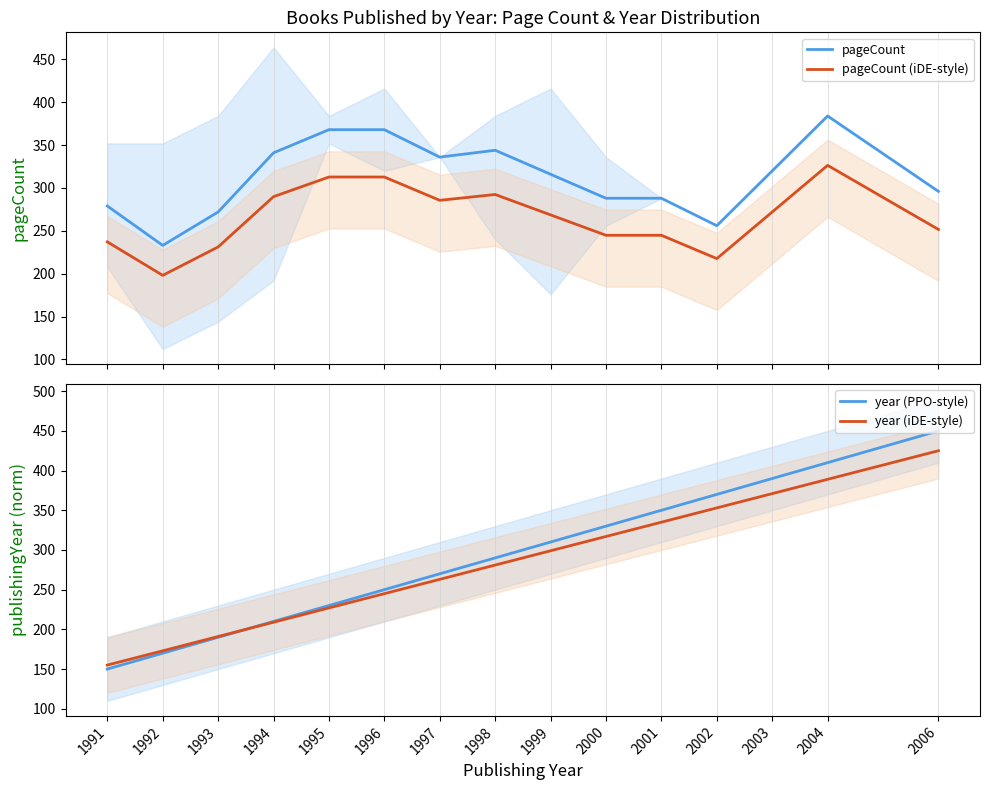

Reading right to left, transcribe all the data shown in this chart.

pageCount: 2006=296.0	2004=384.0	2003=320.0	2002=256.0	2001=288.0	2000=288.0	1999=316.0	1998=344.0	1997=336.0	1996=368.0	1995=368.0	1994=341.0	1993=272.0	1992=233.0	1991=279.0
pageCount (iDE-style): 2006=251.6	2004=326.4	2003=272.0	2002=217.6	2001=244.8	2000=244.8	1999=268.6	1998=292.4	1997=285.6	1996=312.8	1995=312.8	1994=289.8	1993=231.2	1992=198.0	1991=237.2
year (PPO-style): 2006=450.0	2004=410.0	2003=390.0	2002=370.0	2001=350.0	2000=330.0	1999=310.0	1998=290.0	1997=270.0	1996=250.0	1995=230.0	1994=210.0	1993=190.0	1992=170.0	1991=150.0
year (iDE-style): 2006=425.0	2004=389.0	2003=371.0	2002=353.0	2001=335.0	2000=317.0	1999=299.0	1998=281.0	1997=263.0	1996=245.0	1995=227.0	1994=209.0	1993=191.0	1992=173.0	1991=155.0